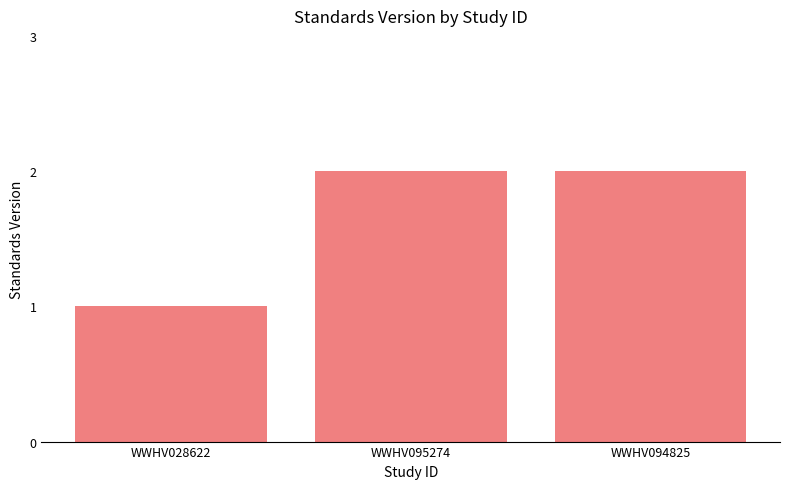

Are the bars grouped side by side (vs. stacked)?

No